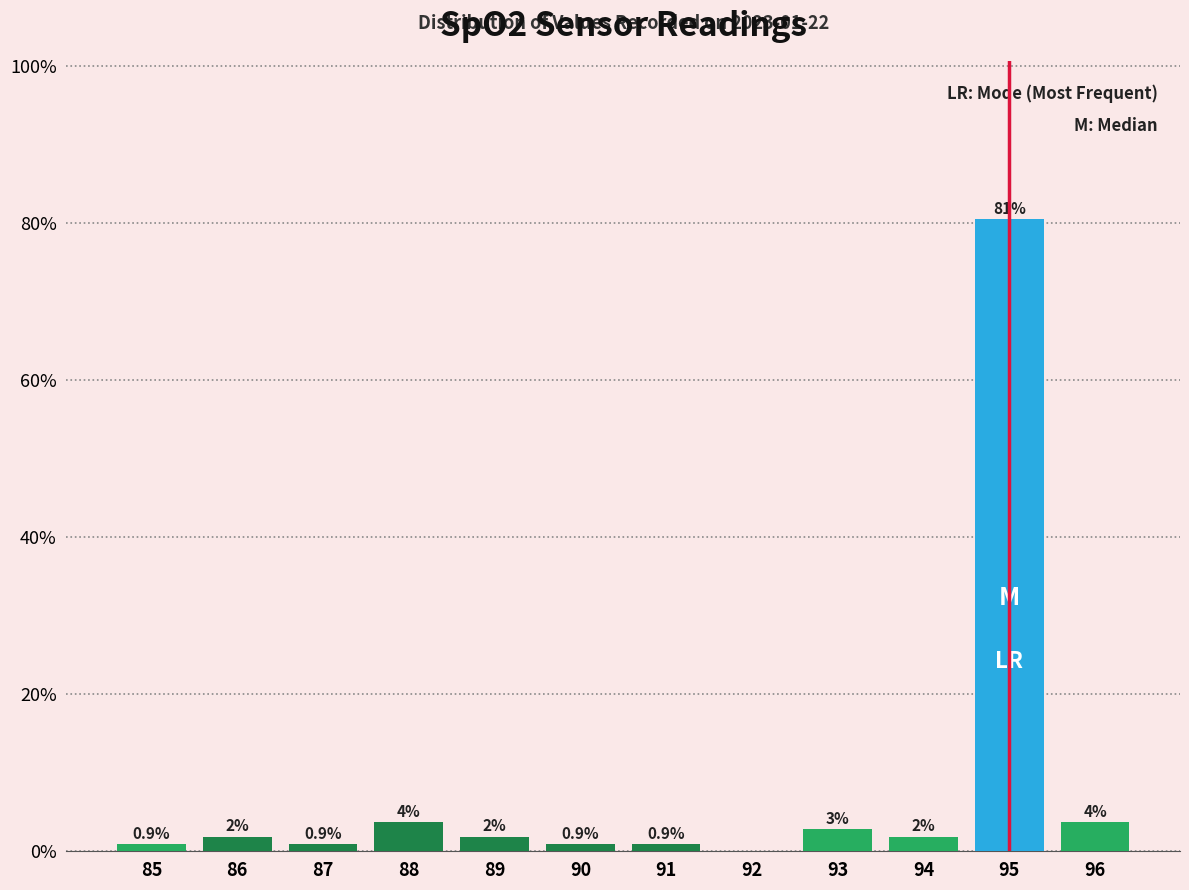

Are the bars horizontal?

No